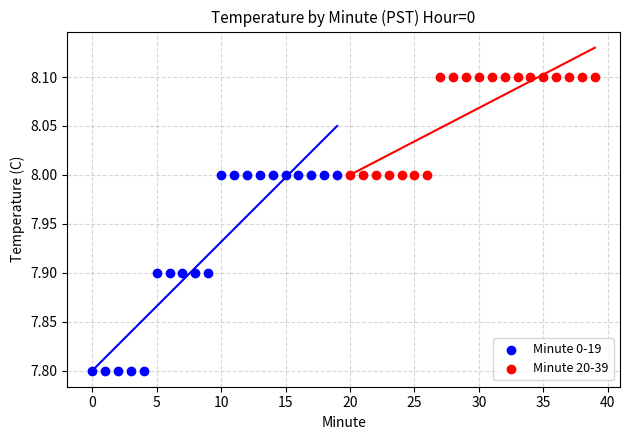

Which series has the largest Y range (max minus min)?

Minute 0-19